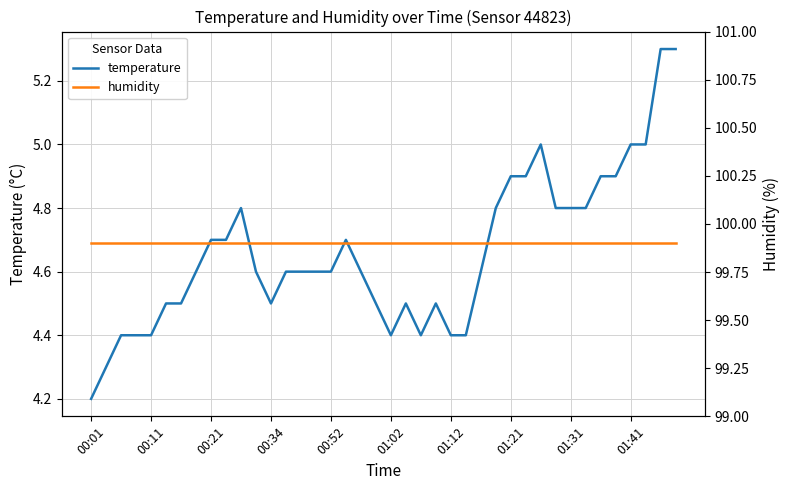

What is the maximum value shown in the chart?

99.9